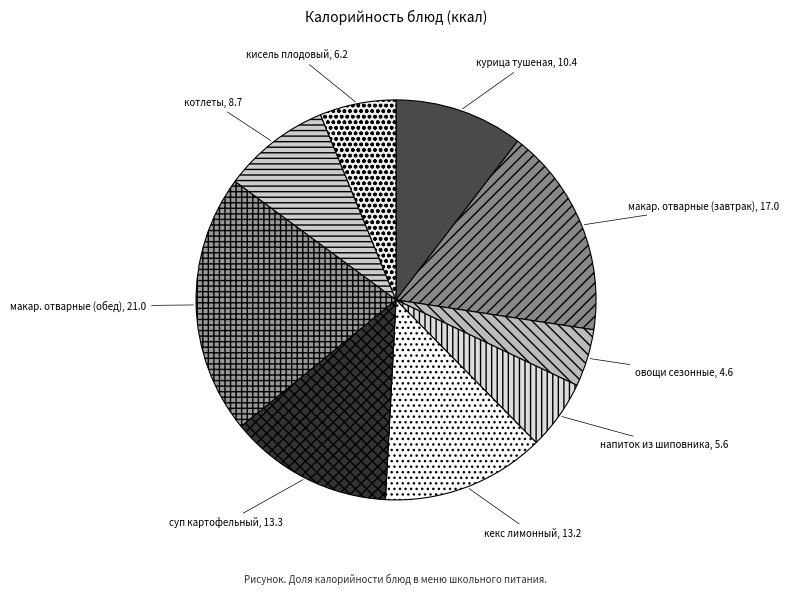

What is the smallest slice in the pie chart?

овощи сезонные